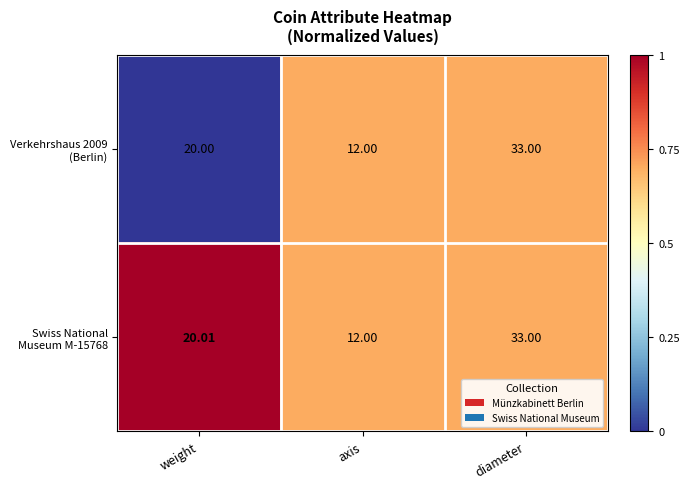

Which category has the highest value across all series?

diameter